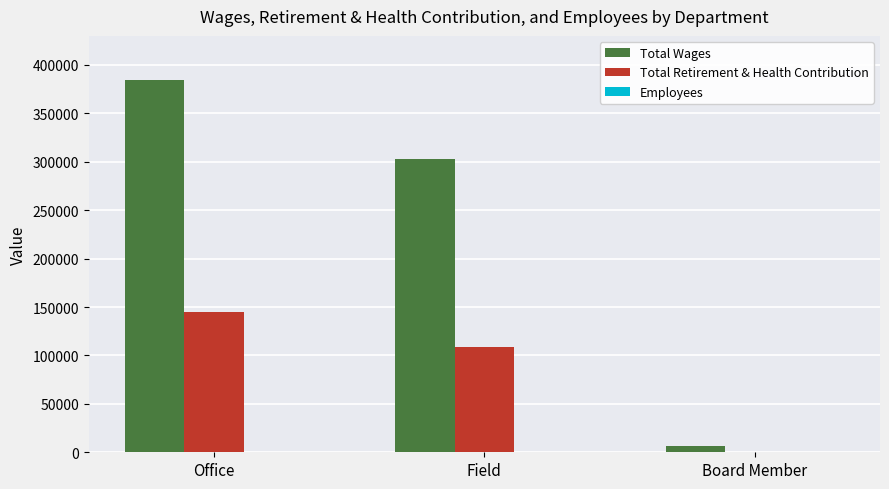

The Total Wages series shows 180627 at Office. True or false?

False